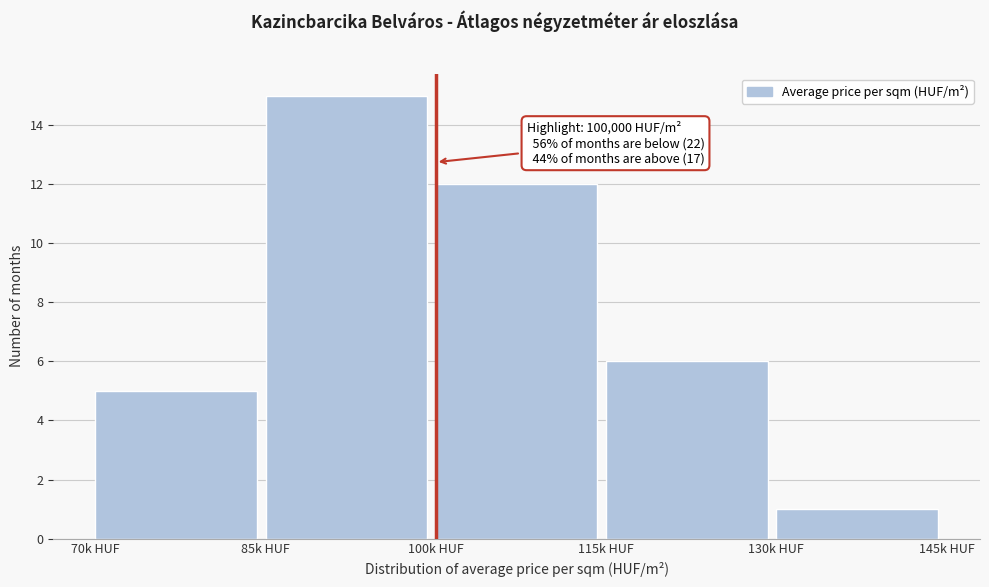

Reading right to left, transcribe all the data shown in this chart.

130k HUF=1	115k HUF=6	100k HUF=12	85k HUF=15	70k HUF=5